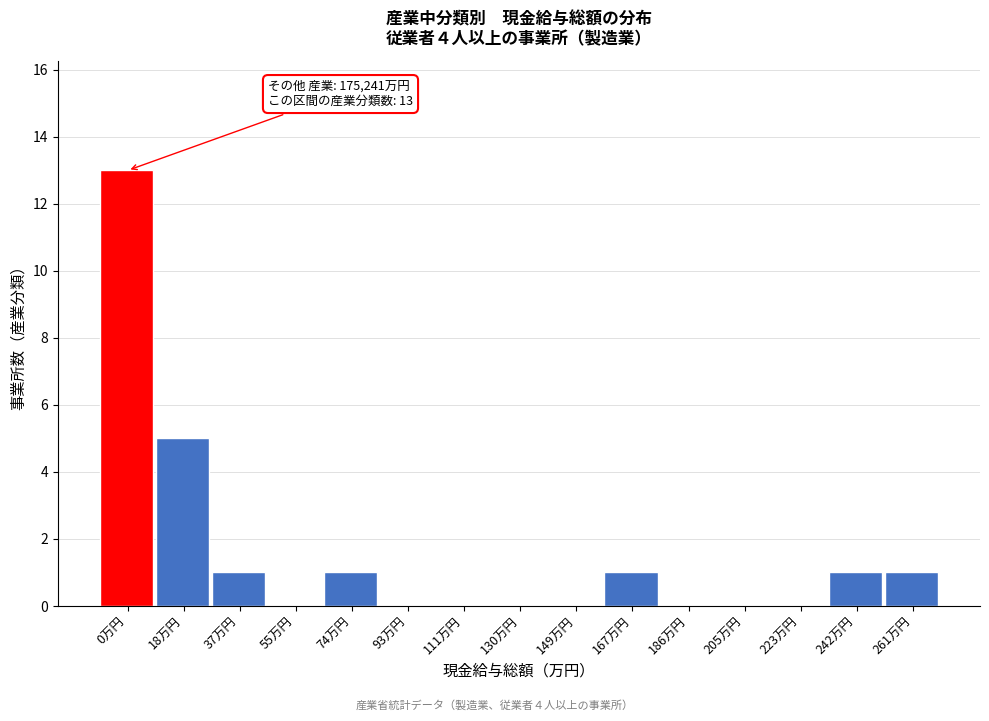

Reading left to right, list all the values displayed in this chart.

0万円=13	18万円=5	37万円=1	55万円=0	74万円=1	93万円=0	111万円=0	130万円=0	149万円=0	167万円=1	186万円=0	205万円=0	223万円=0	242万円=1	261万円=1